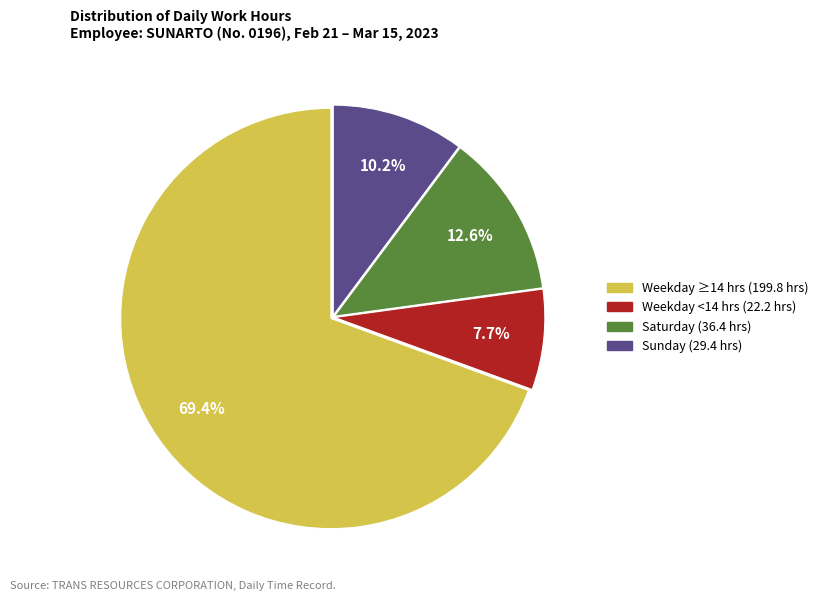

Does any single category account for the majority?

Yes